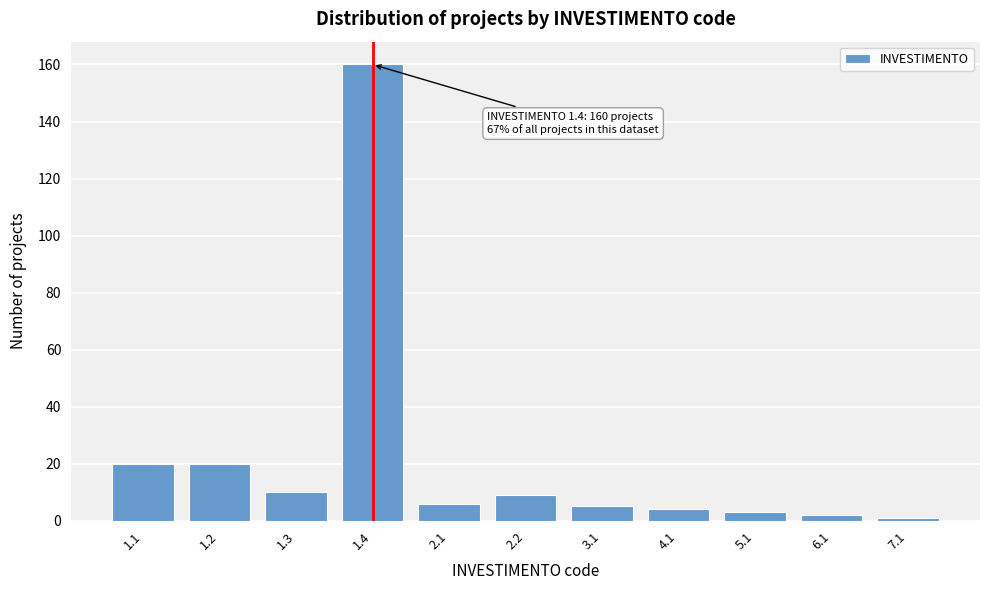

Reading right to left, extract all data points from this chart.

7.1=1	6.1=2	5.1=3	4.1=4	3.1=5	2.2=9	2.1=6	1.4=160	1.3=10	1.2=20	1.1=20